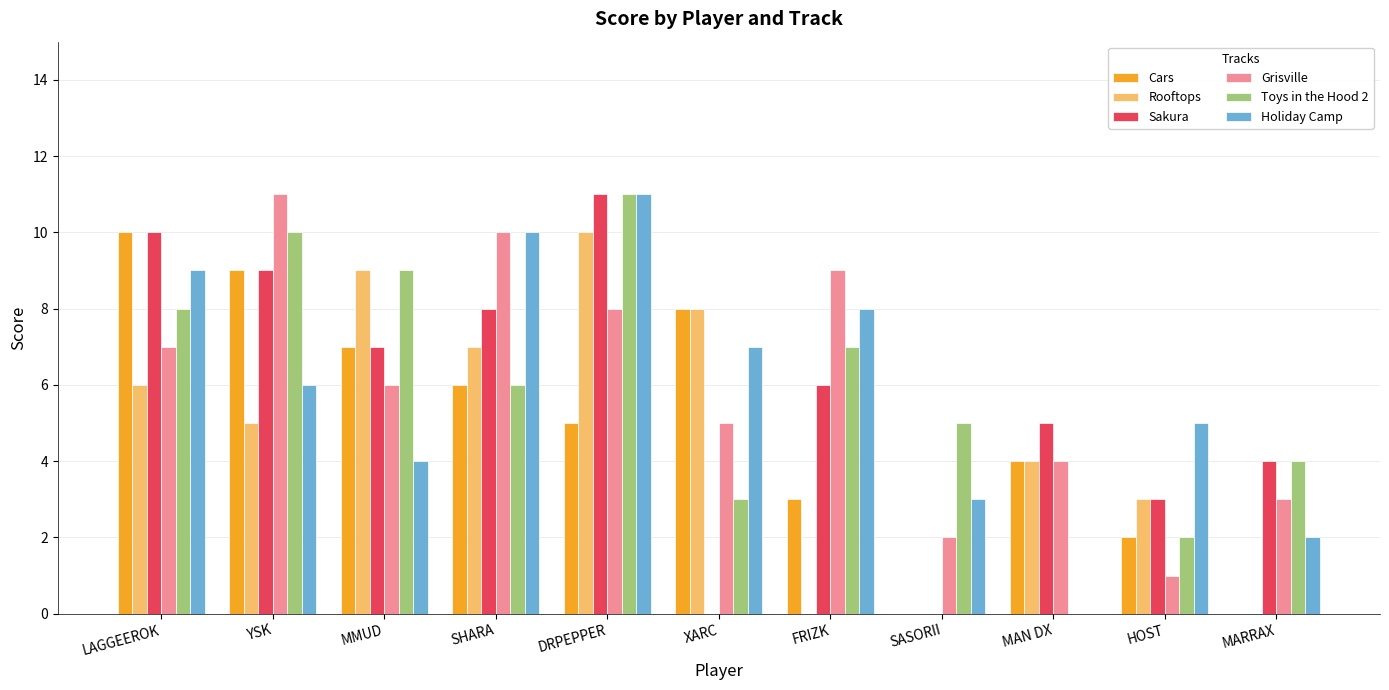

Reading right to left, extract all data points from this chart.

Cars: MARRAX=0	HOST=2	MAN DX=4	SASORII=0	FRIZK=3	XARC=8	DRPEPPER=5	SHARA=6	MMUD=7	YSK=9	LAGGEEROK=10
Rooftops: MARRAX=0	HOST=3	MAN DX=4	SASORII=0	FRIZK=0	XARC=8	DRPEPPER=10	SHARA=7	MMUD=9	YSK=5	LAGGEEROK=6
Sakura: MARRAX=4	HOST=3	MAN DX=5	SASORII=0	FRIZK=6	XARC=0	DRPEPPER=11	SHARA=8	MMUD=7	YSK=9	LAGGEEROK=10
Grisville: MARRAX=3	HOST=1	MAN DX=4	SASORII=2	FRIZK=9	XARC=5	DRPEPPER=8	SHARA=10	MMUD=6	YSK=11	LAGGEEROK=7
Toys in the Hood 2: MARRAX=4	HOST=2	MAN DX=0	SASORII=5	FRIZK=7	XARC=3	DRPEPPER=11	SHARA=6	MMUD=9	YSK=10	LAGGEEROK=8
Holiday Camp: MARRAX=2	HOST=5	MAN DX=0	SASORII=3	FRIZK=8	XARC=7	DRPEPPER=11	SHARA=10	MMUD=4	YSK=6	LAGGEEROK=9